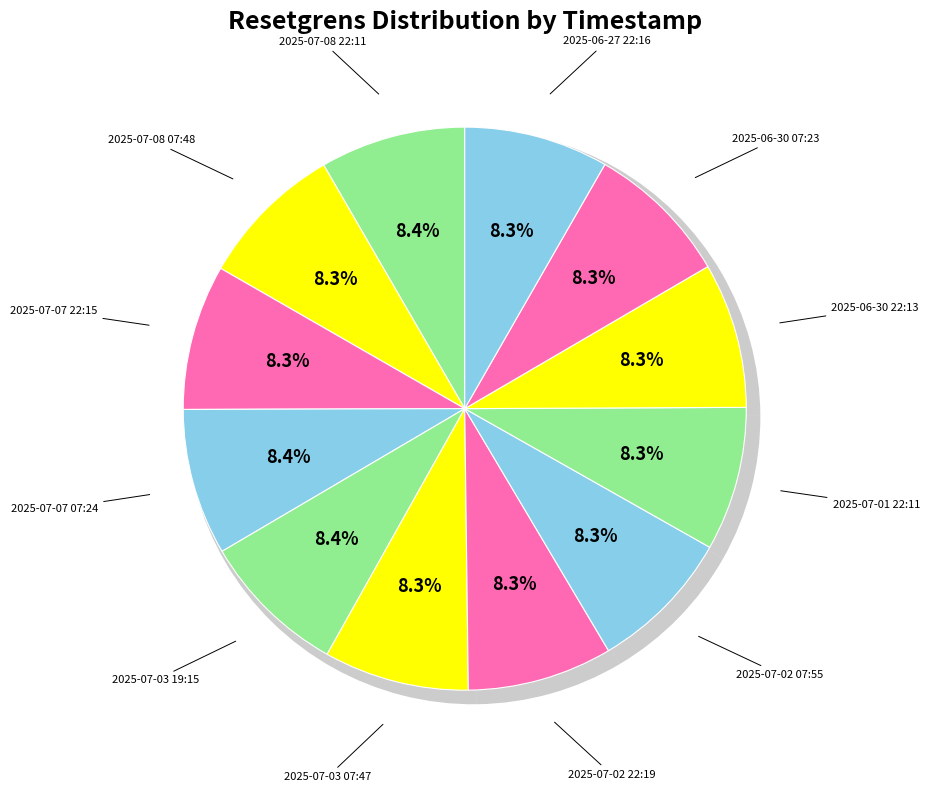

What percentage is the 2025-07-02 07:55 slice, to the nearest percent?

8%